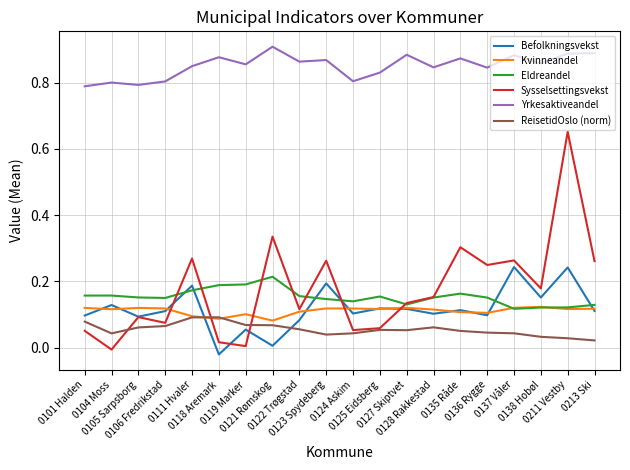

Which series has the widest spread of values?

Sysselsettingsvekst